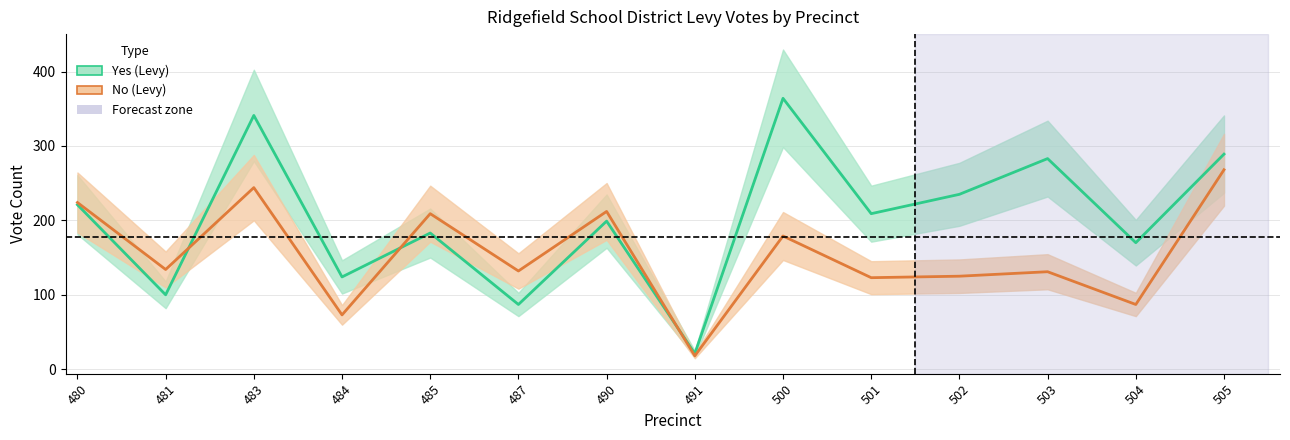

Which series ends up on top after the final intersection of Yes and No?

Yes